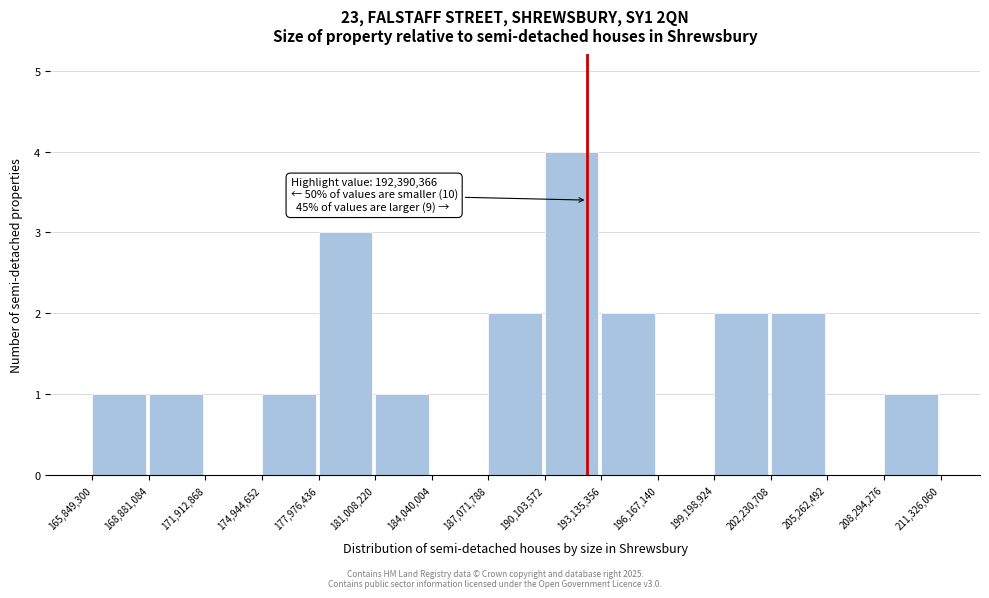

Which range on the x-axis has the tallest bar?

190,103,572 to 193,135,356